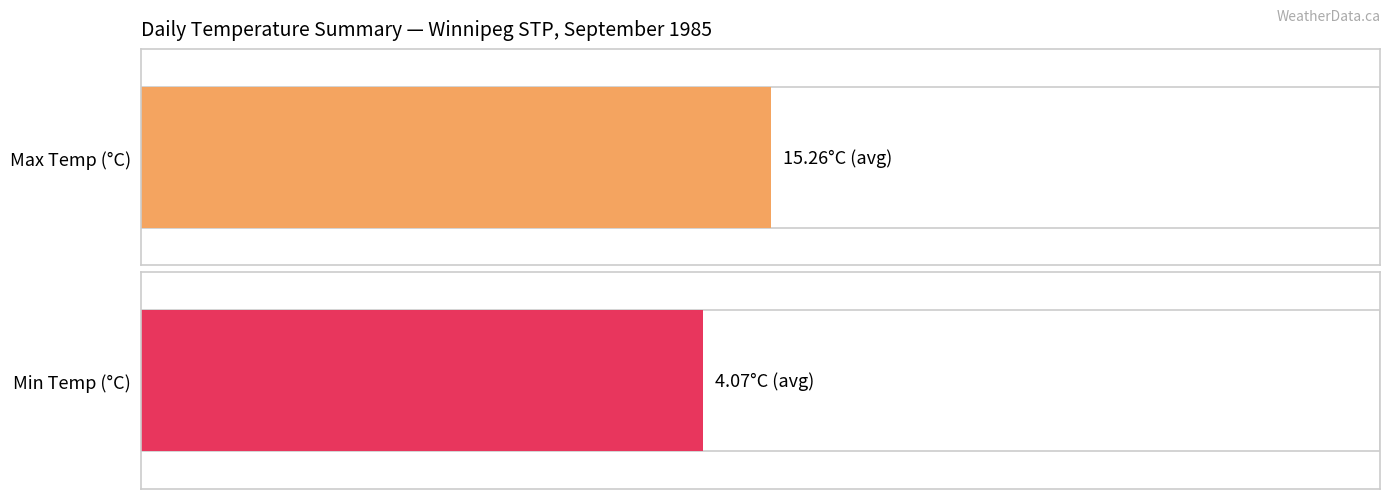

Which series has the widest spread of values?

Max Temp (°C)